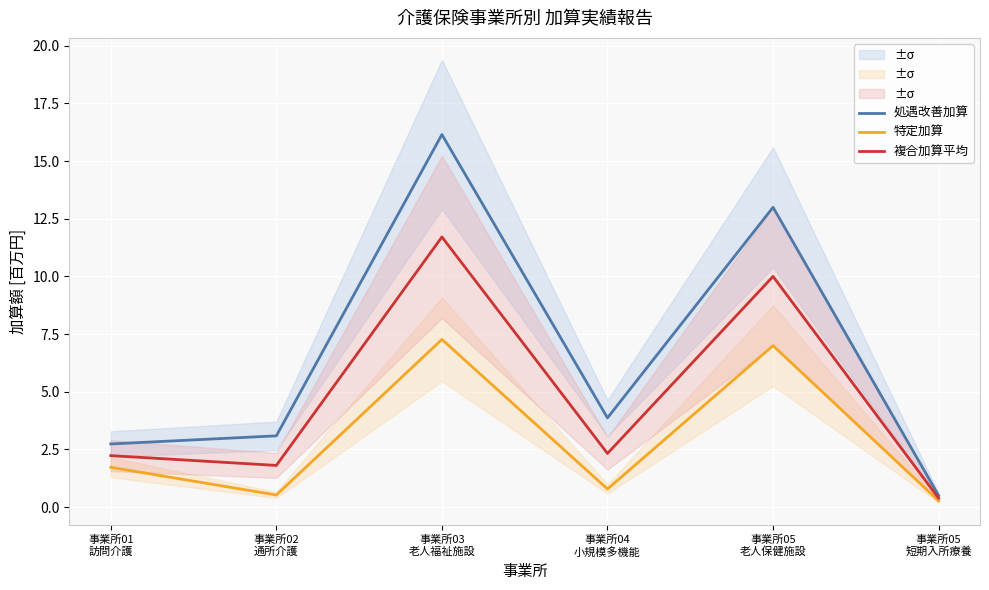

Is it true that 複合加算平均 equals 2.9 at 事業所01
訪問介護?

False